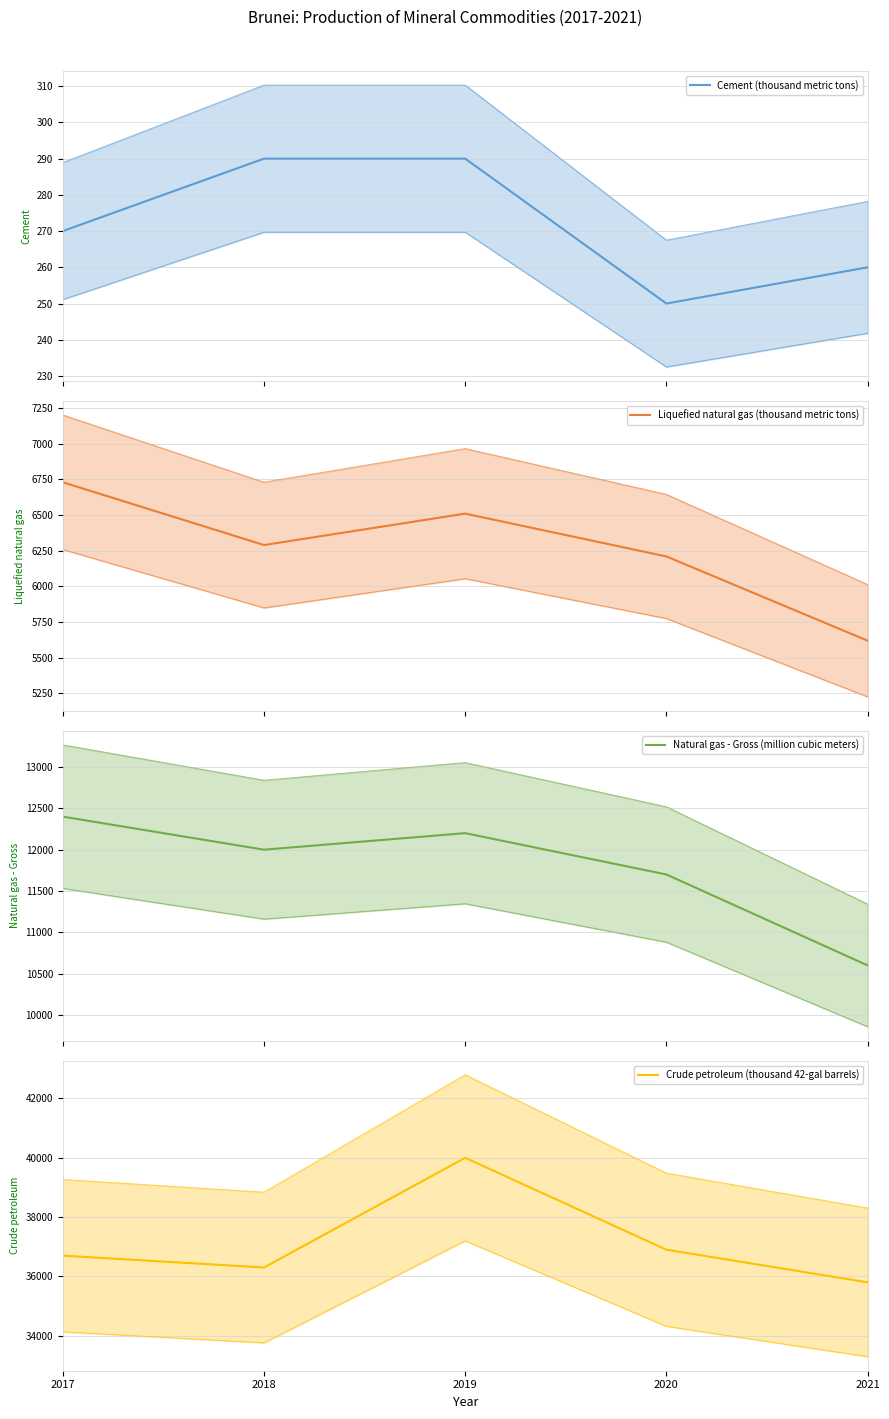

How many categories are shown in the chart?

5